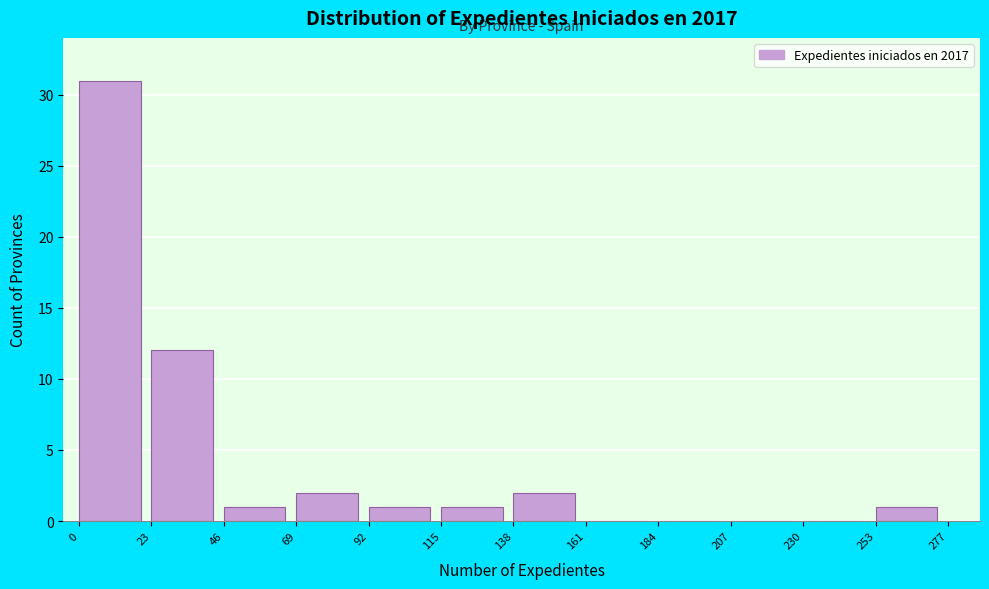

Reading left to right, transcribe this chart: for each bar, give the range it covers on the x-axis and its height. The values are not printed on the chart, so give them approximately, as read against the axis.

0 to 23: 31
23 to 46: 12
46 to 69: 1
69 to 92: 2
92 to 115: 1
115 to 138: 1
138 to 161: 2
161 to 184: 0
184 to 207: 0
207 to 230: 0
230 to 253: 0
253 to 277: 1